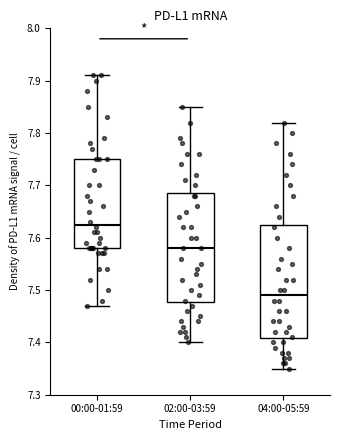

Reading left to right, read every box against the y-axis: the position of its median line, the range the box covers, and the ends of its whiskers. The values are not printed on the chart, so give them approximately, as read against the axis.

00:00-01:59: median 7.63, box 7.58 to 7.75, whiskers 7.47 to 7.91
02:00-03:59: median 7.58, box 7.48 to 7.69, whiskers 7.40 to 7.85
04:00-05:59: median 7.49, box 7.41 to 7.63, whiskers 7.35 to 7.82